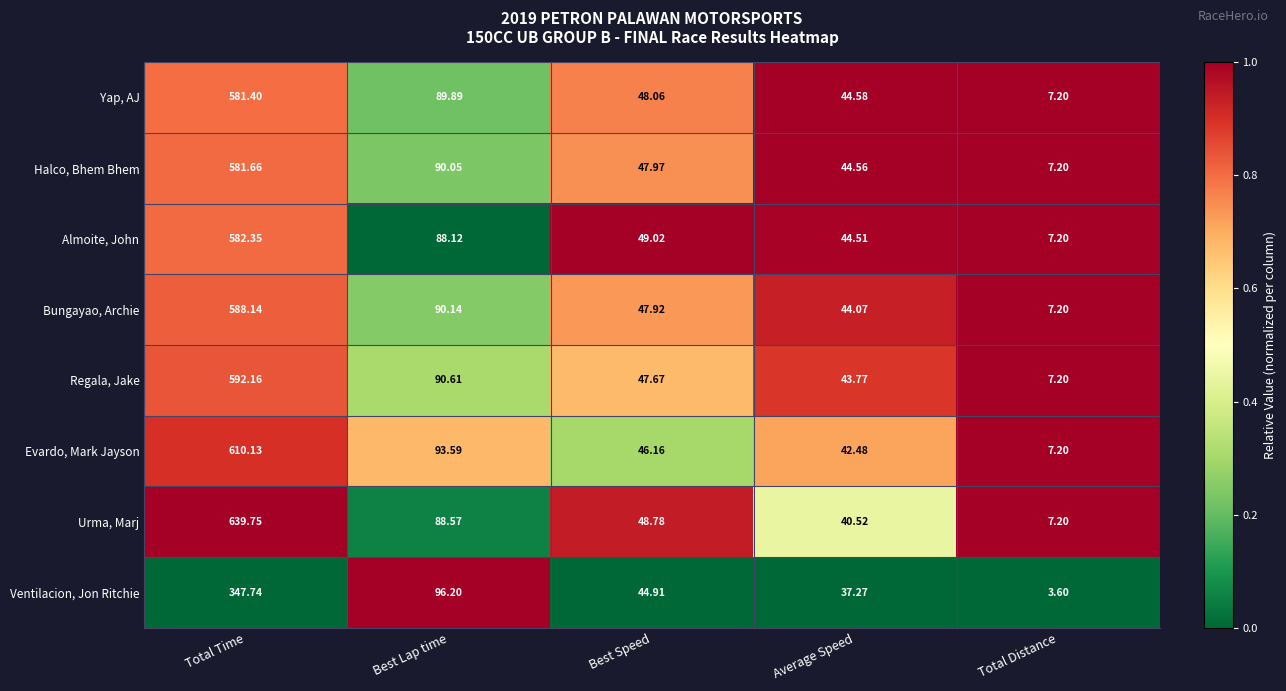

What is the total value across all series at Best Lap time?

727.2